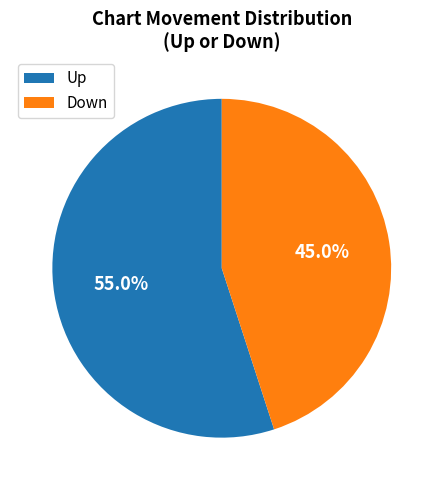

How much of the chart is everything except Down?

55.0%